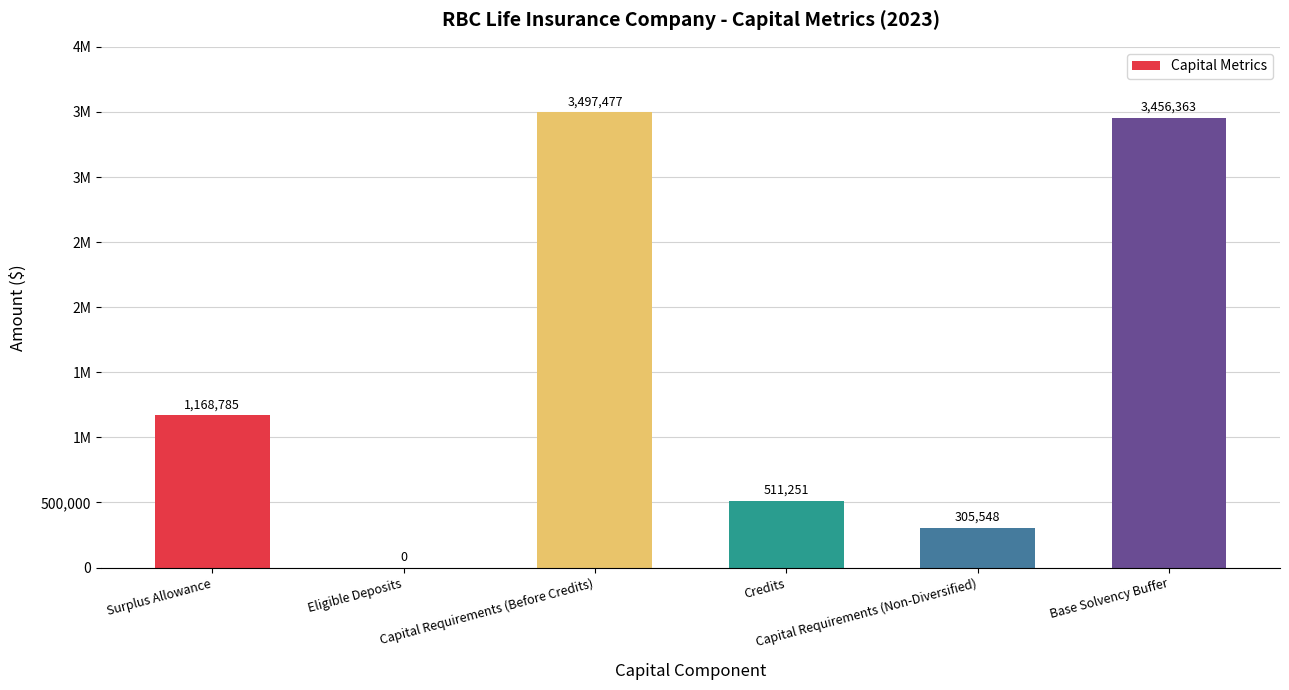

What is the maximum value shown in the chart?

3497477